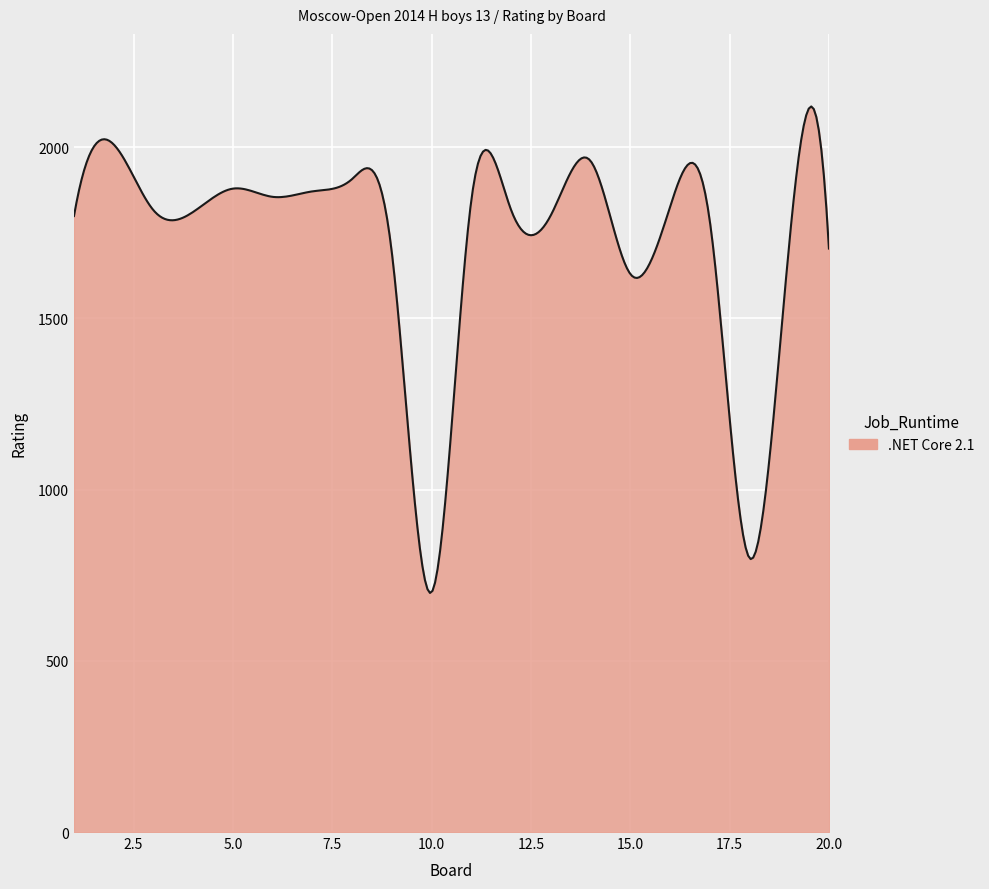

What is the smallest value displayed?

698.2